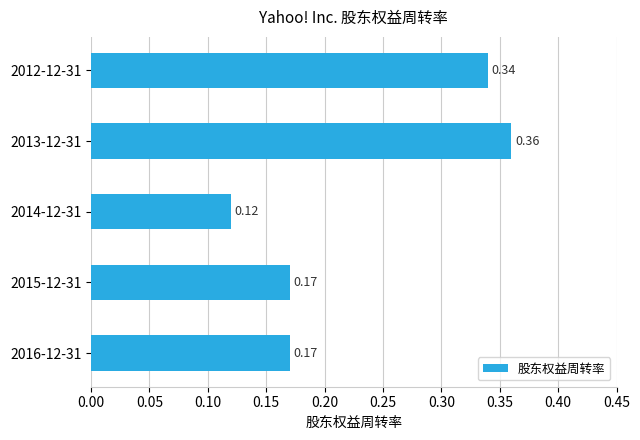

What is the sum of all values?

1.2